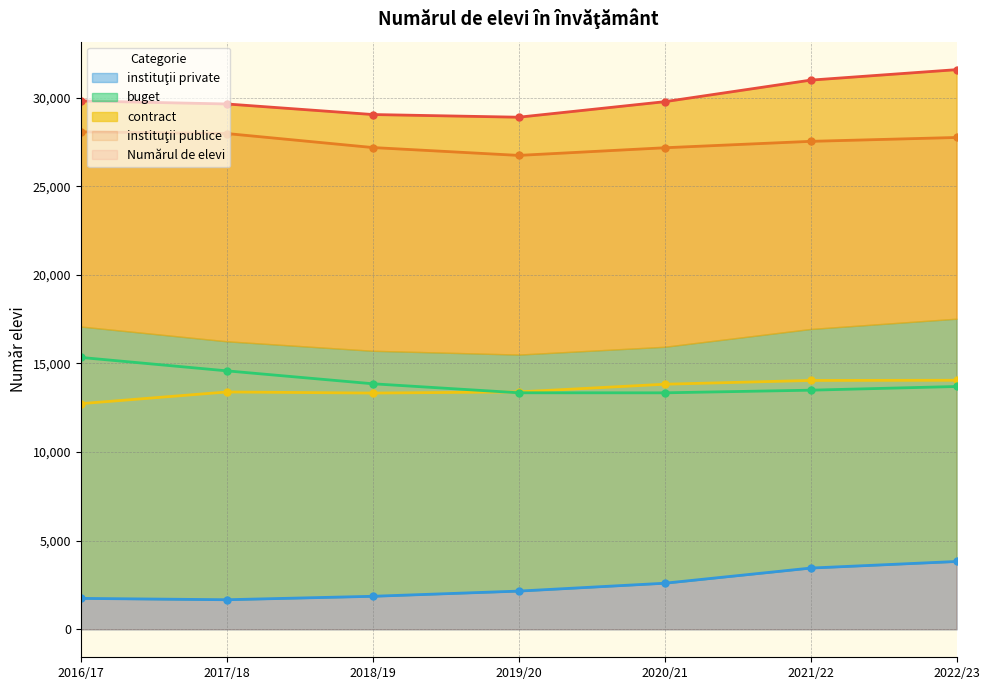

What are all the series names shown in the legend?

Numărul de elevi, instituţii publice, contract, buget, instituţii private